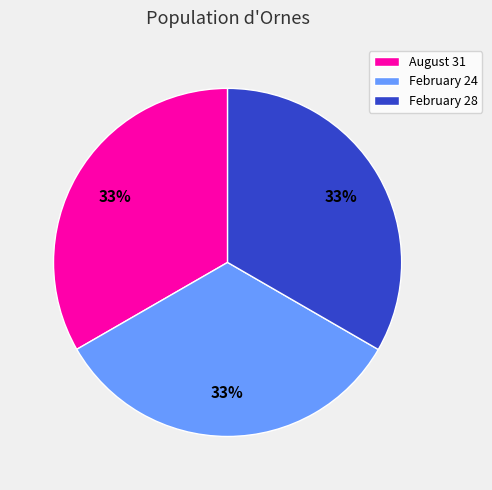

The August 31 slice represents 20% of the pie. True or false?

False